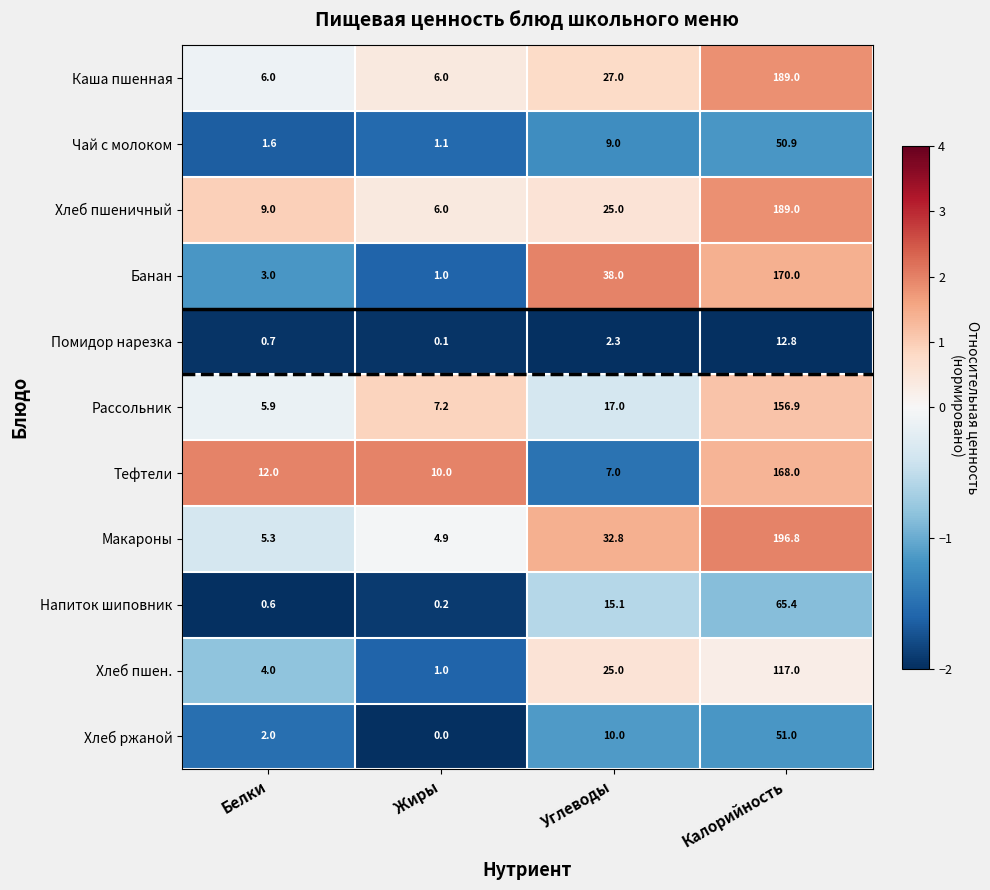

What is the total value across all series at Калорийность?

1366.8